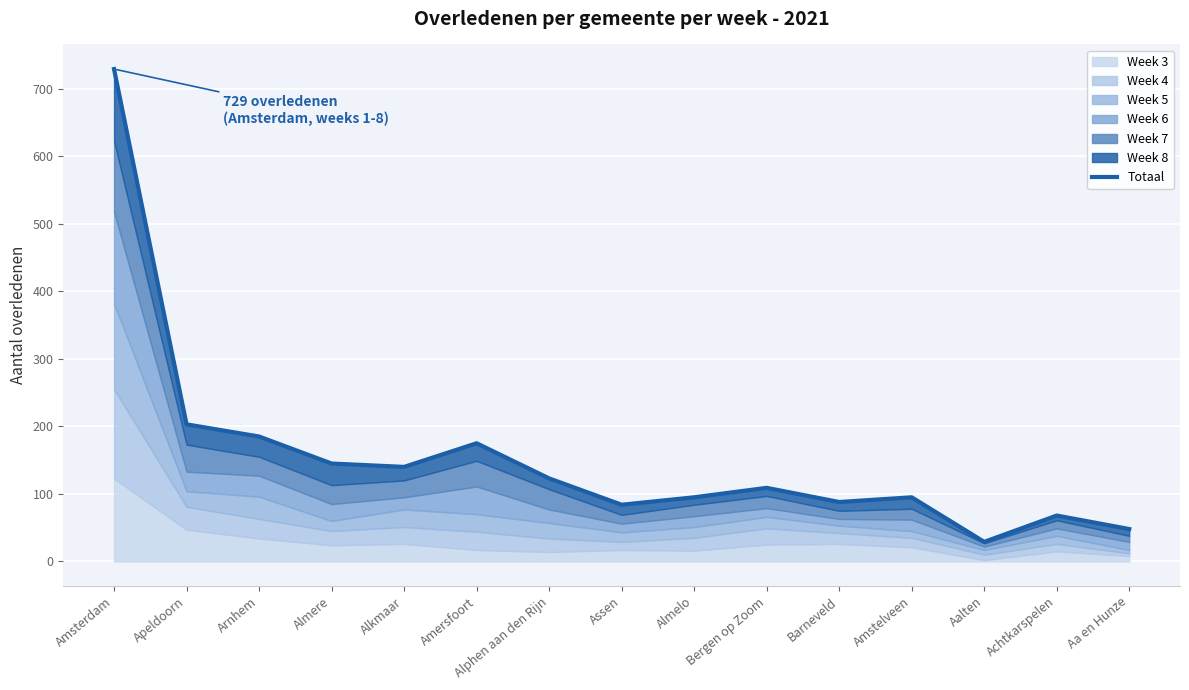

How many points are higher than both their immediate neighbors (excluding endpoints)?

4